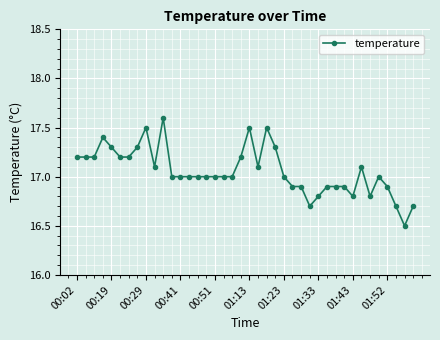

True or false: the data has more than 1 interior local peaks.

True